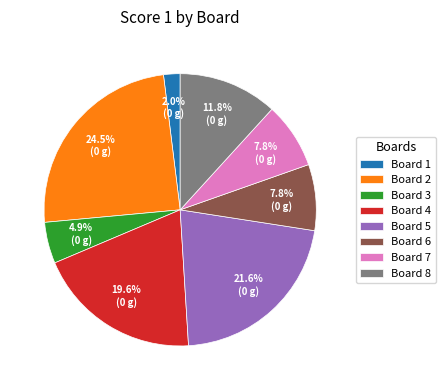

Is there any slice that represents more than half of the pie?

No